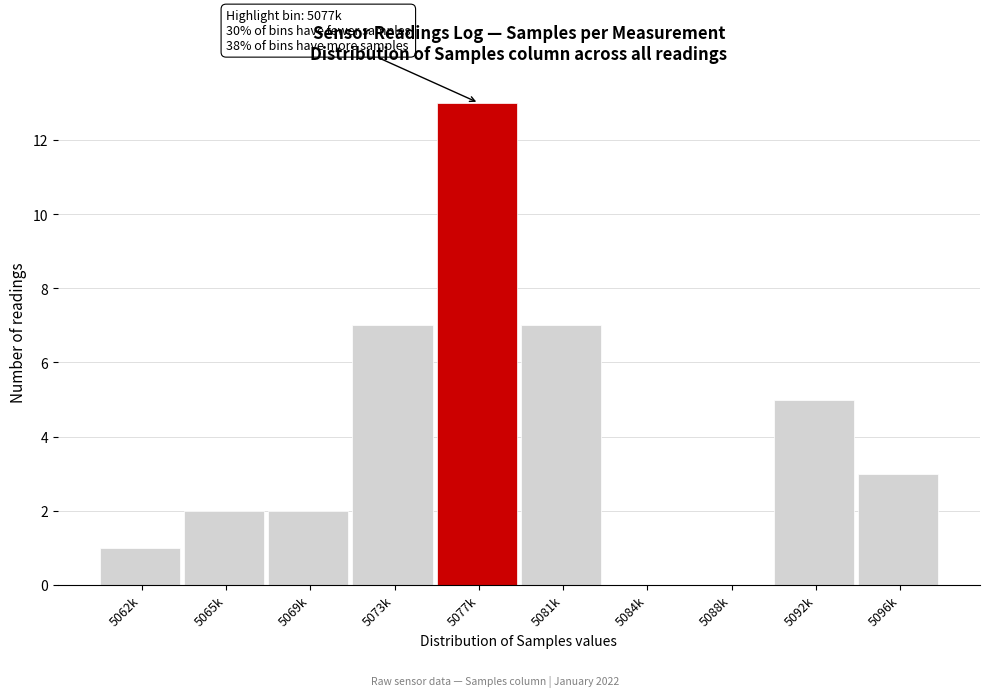

Reading left to right, transcribe all the data shown in this chart.

5062k=1	5065k=2	5069k=2	5073k=7	5077k=13	5081k=7	5084k=0	5088k=0	5092k=5	5096k=3